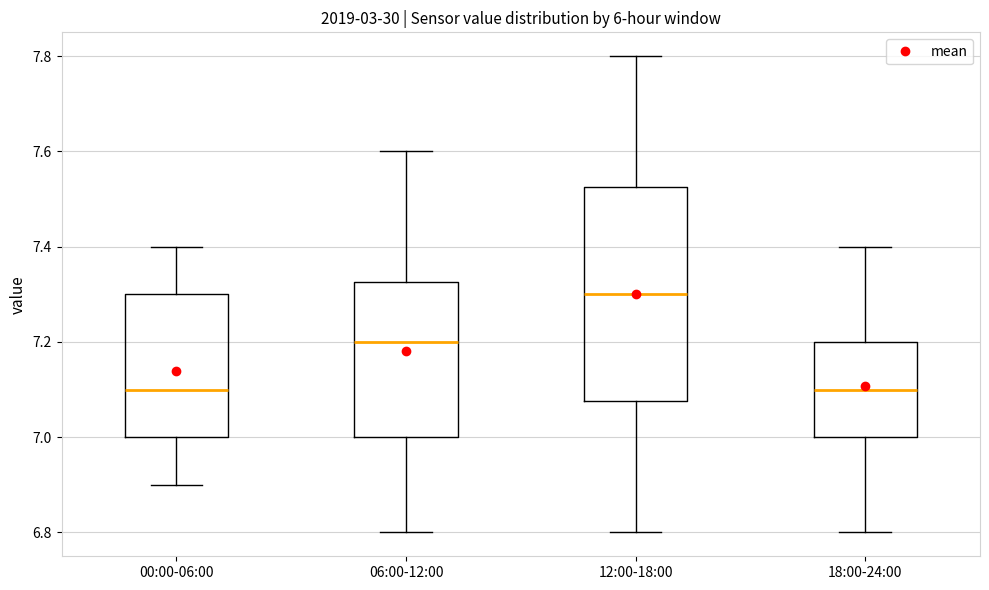

Which box has the highest median line?

12:00-18:00